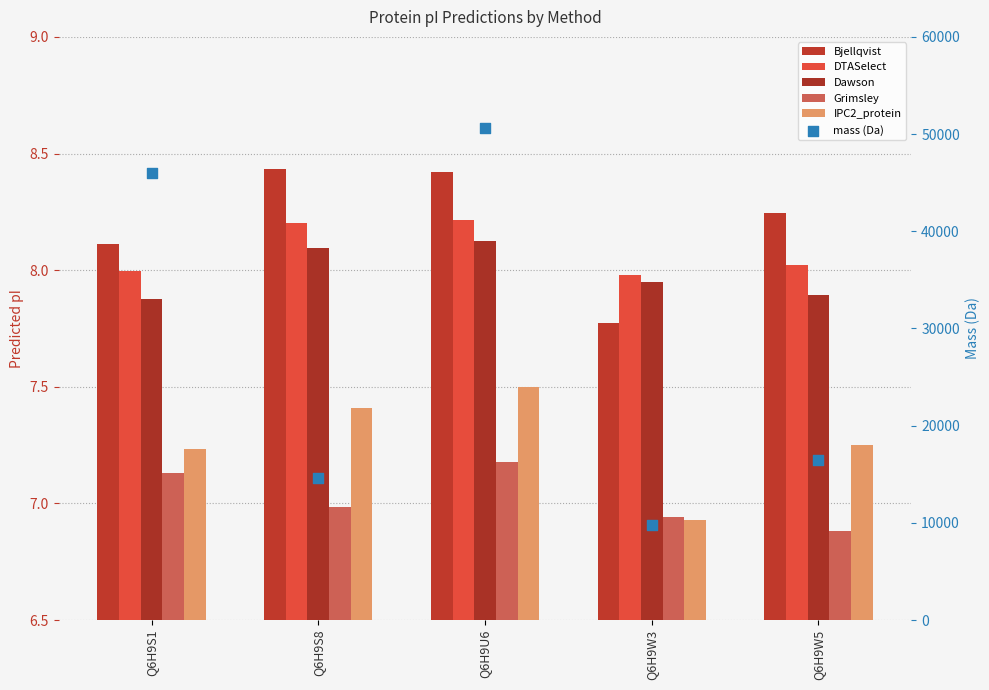

What are all the series names shown in the legend?

Bjellqvist, DTASelect, Dawson, Grimsley, IPC2_protein, mass (Da)